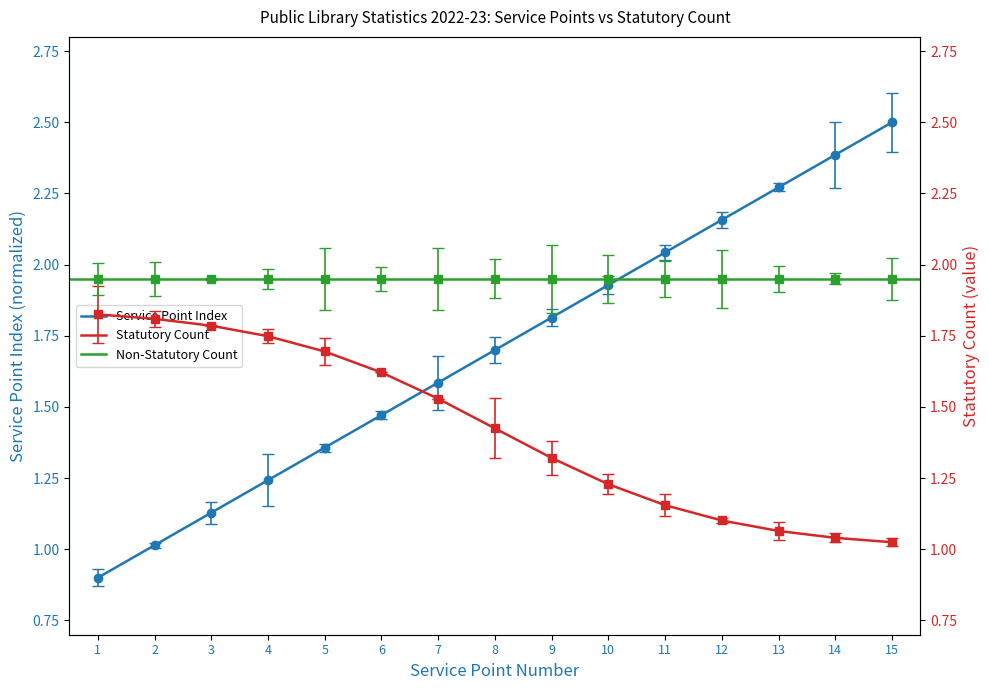

True or false: col_2 (Service Point) and Service Point Index intersect in this chart.

False